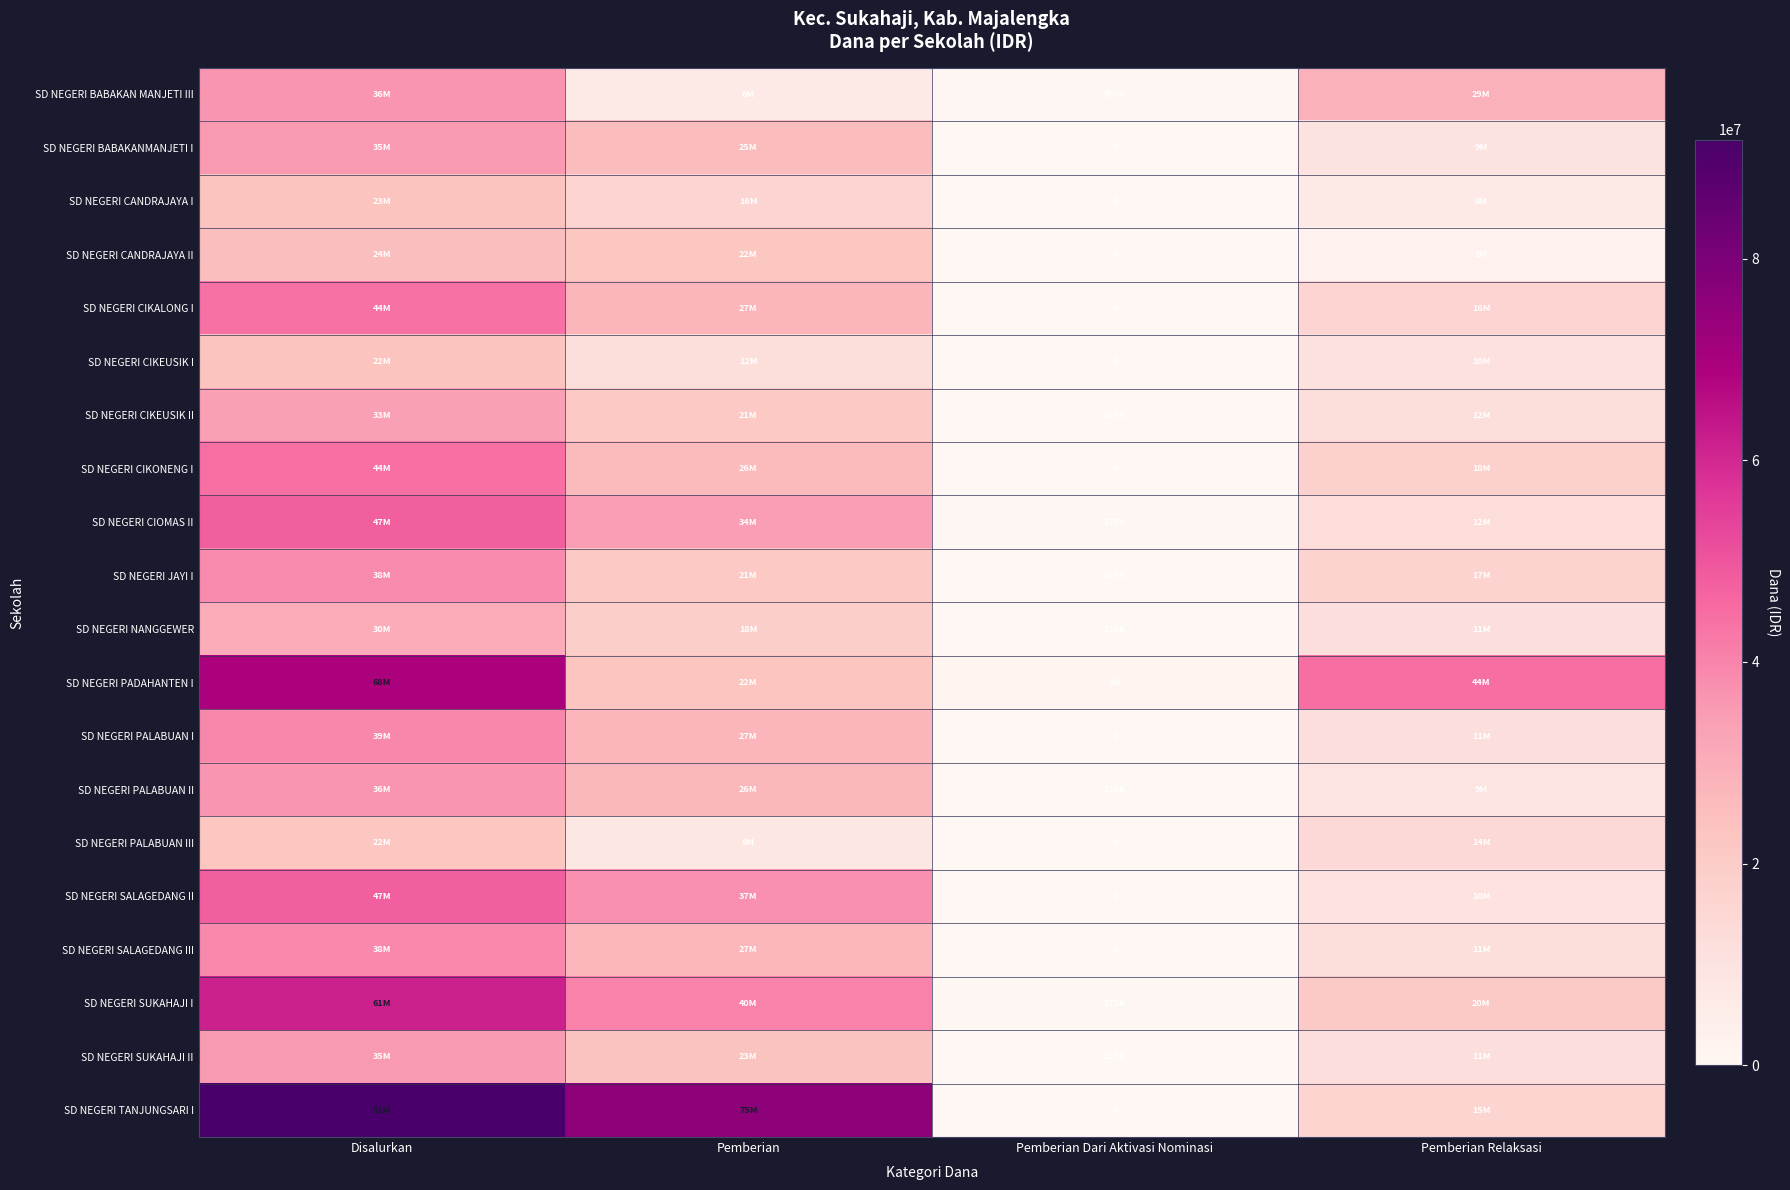

Which has a higher value, Disalurkan or Pemberian Dari Aktivasi Nominasi?

Disalurkan